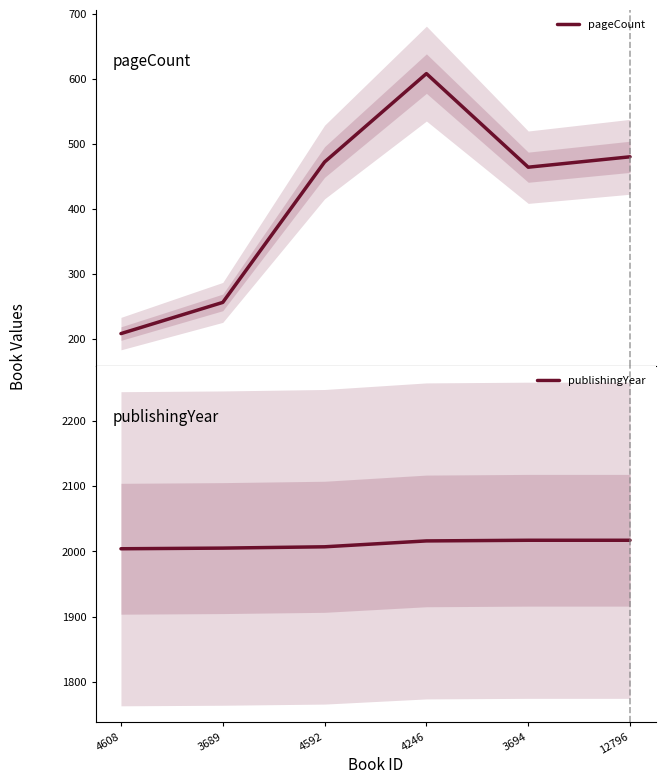

What is the minimum value shown in the chart?

208